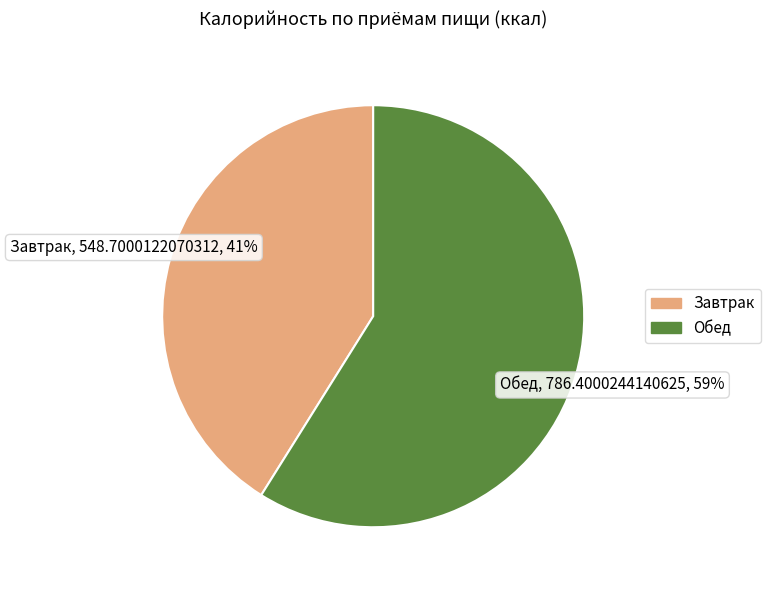

True or false: Обед accounts for 59% of the total.

True